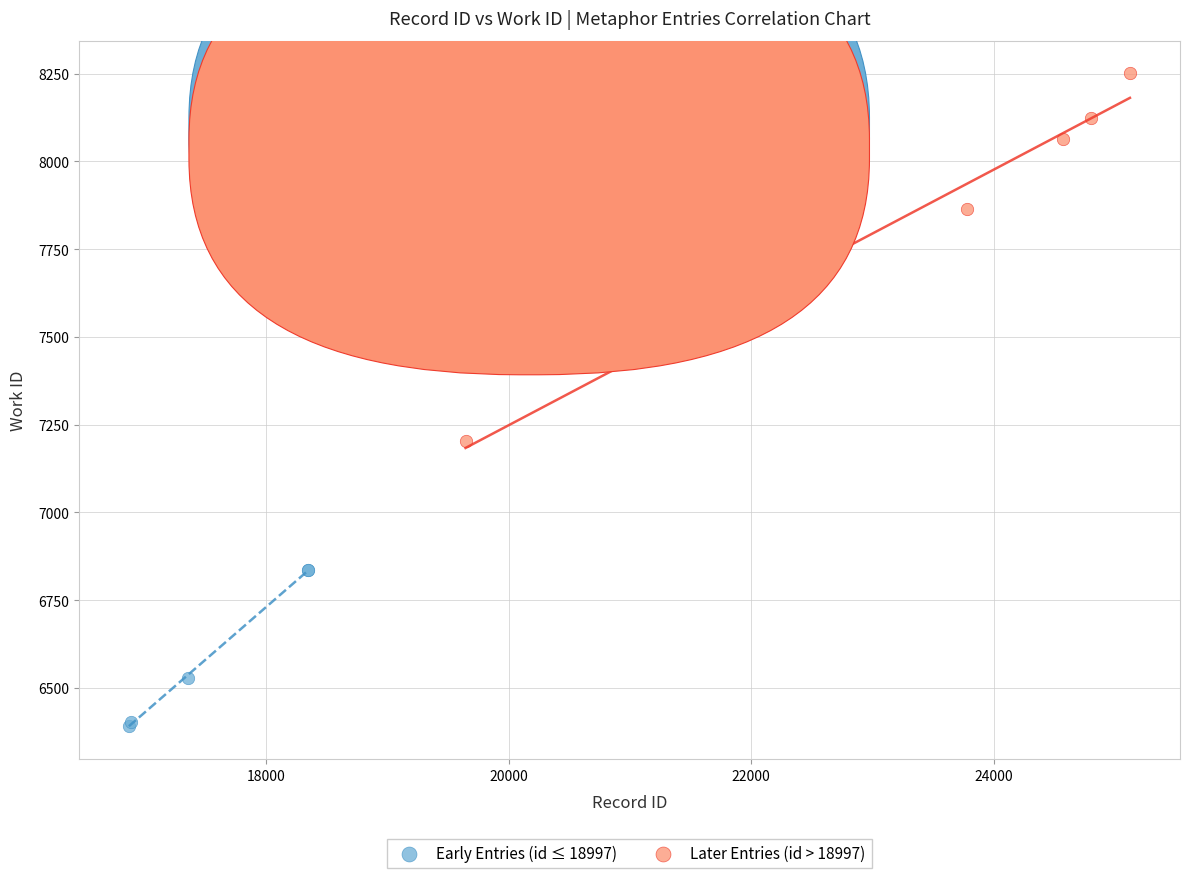

Which series has the widest spread of Y values?

Later Entries (id > 18997)